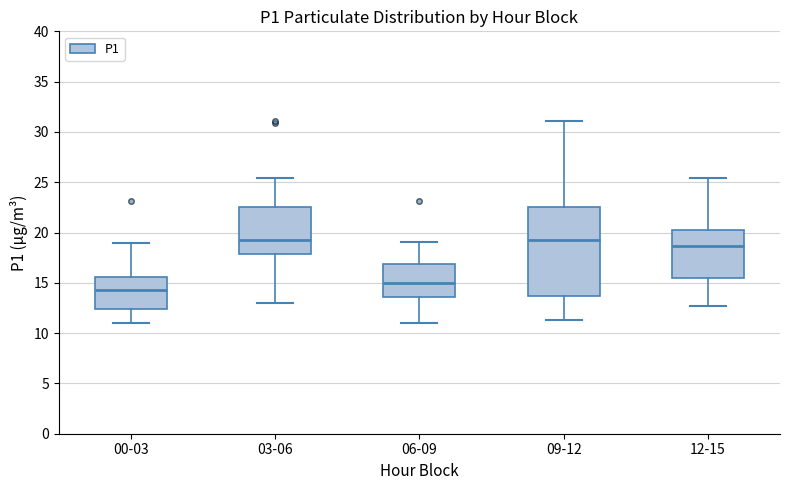

Where does the upper whisker of the box for 12-15 end on the y-axis? The values are not printed on the chart, so give them approximately, as read against the axis.

25.5